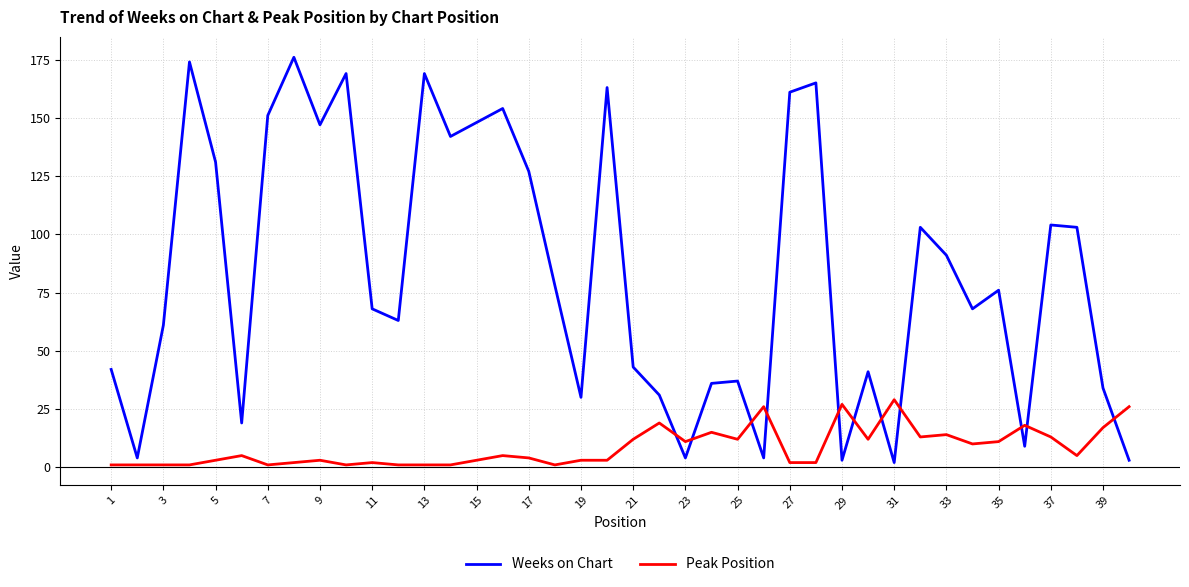

Which series has the largest total across all categories?

Weeks on Chart